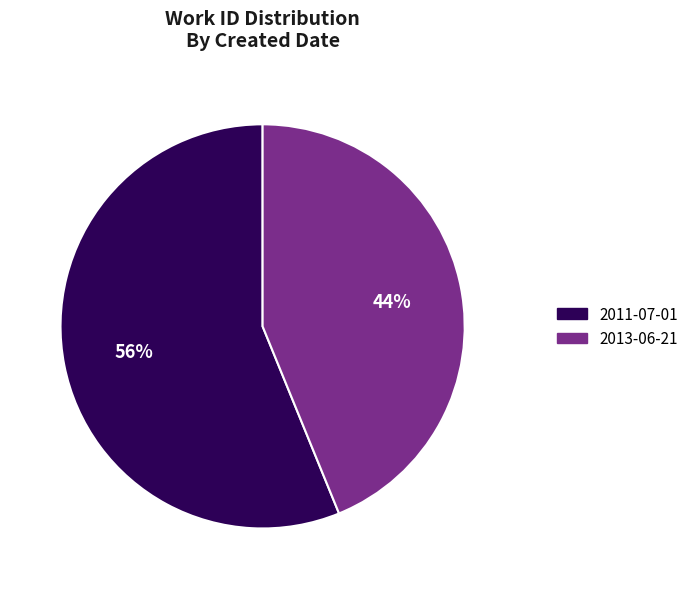

What percentage is the 2013-06-21 slice, to the nearest percent?

44%